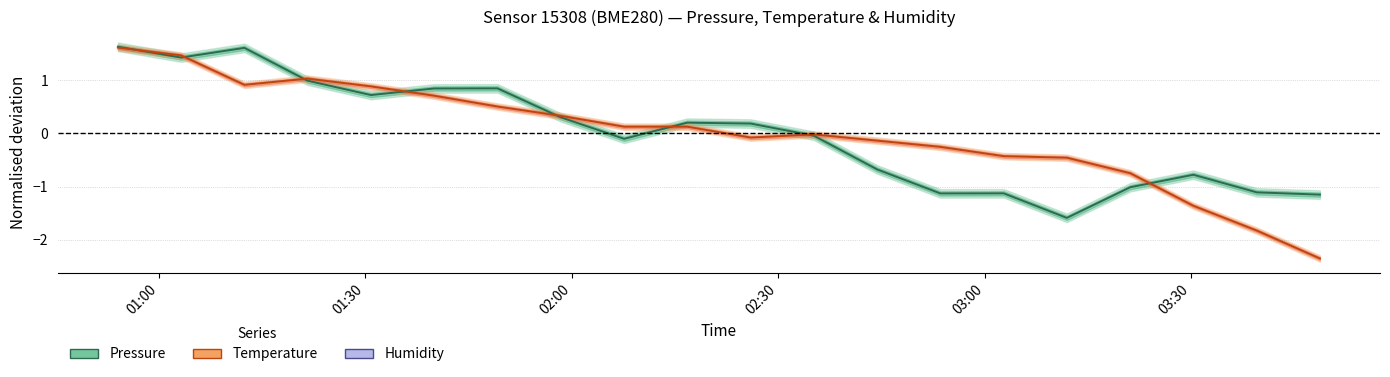

What are all the series names shown in the legend?

Pressure (centre), Temperature (centre), Humidity (centre)